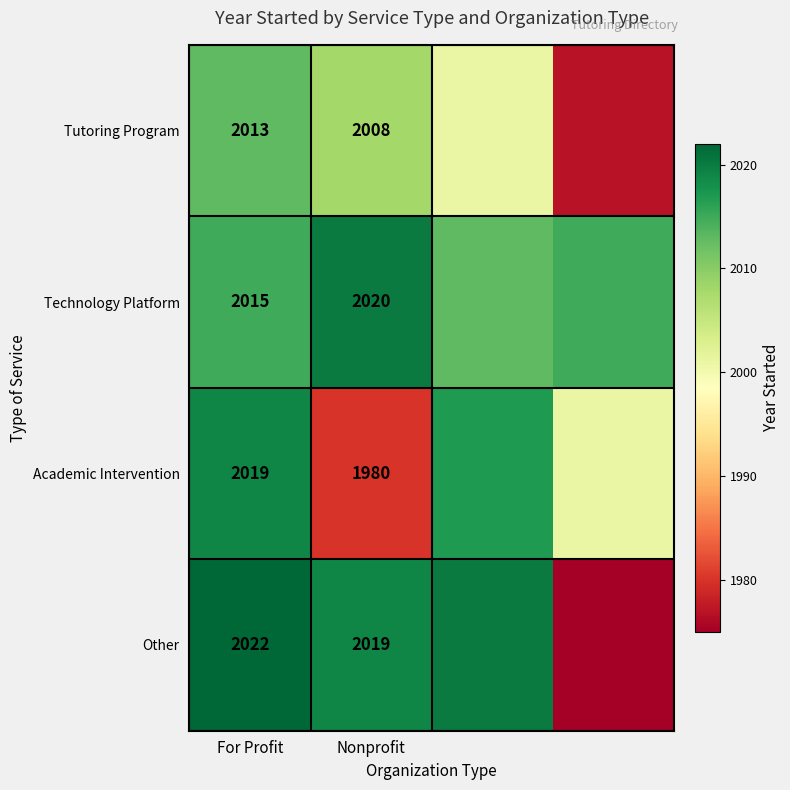

The value of Technology Platform at Nonprofit is 3259. True or false?

False